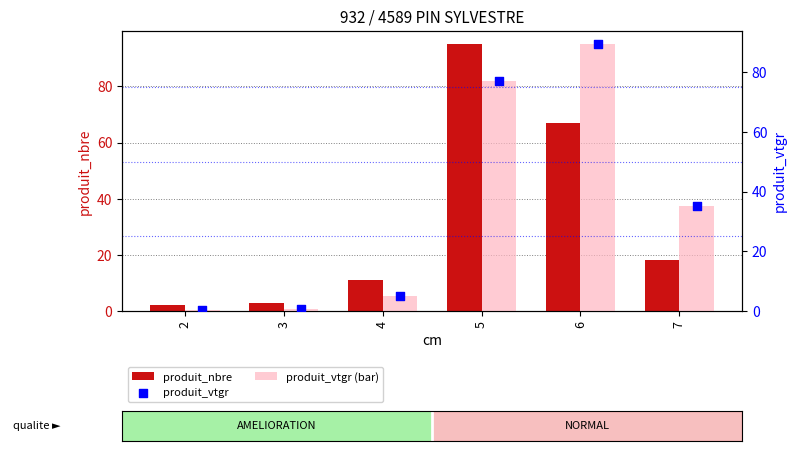

What are all the series names shown in the legend?

produit_nbre, produit_vtgr (bar), produit_vtgr